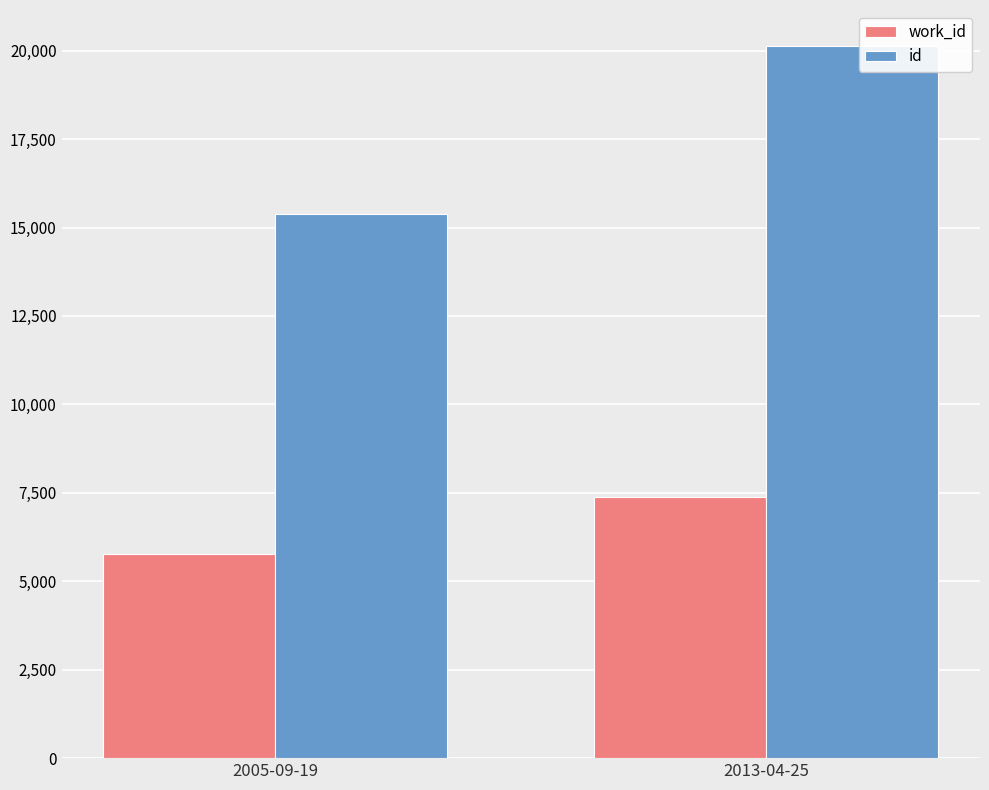

What is the value of the work_id bar at the 1st from the left?

5767